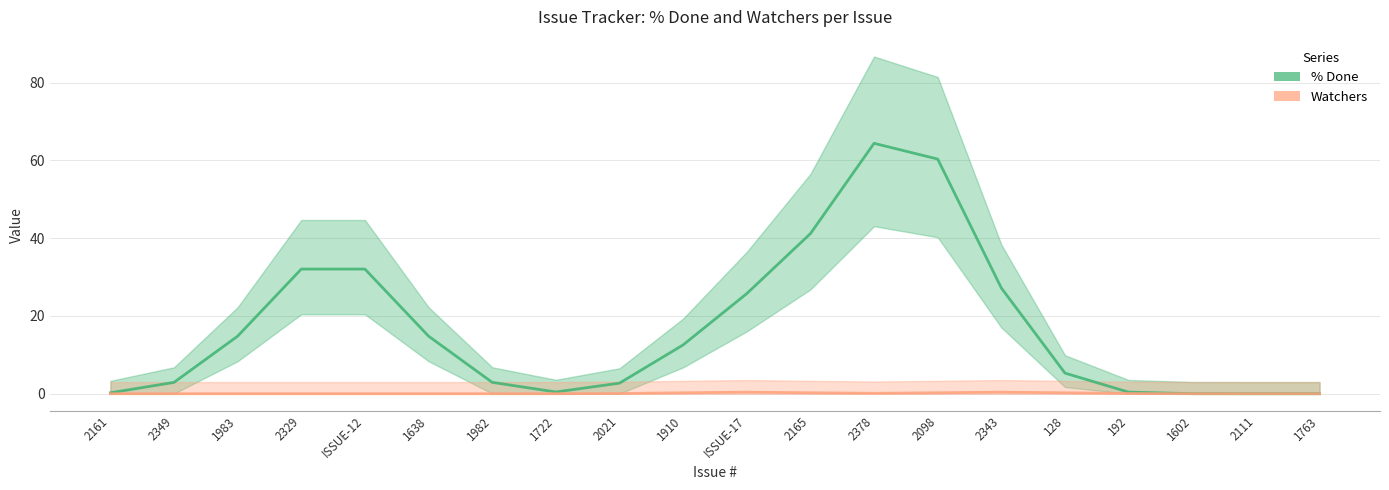

Rank the series at 1982 from highest to lowest value.

% Done, Watchers